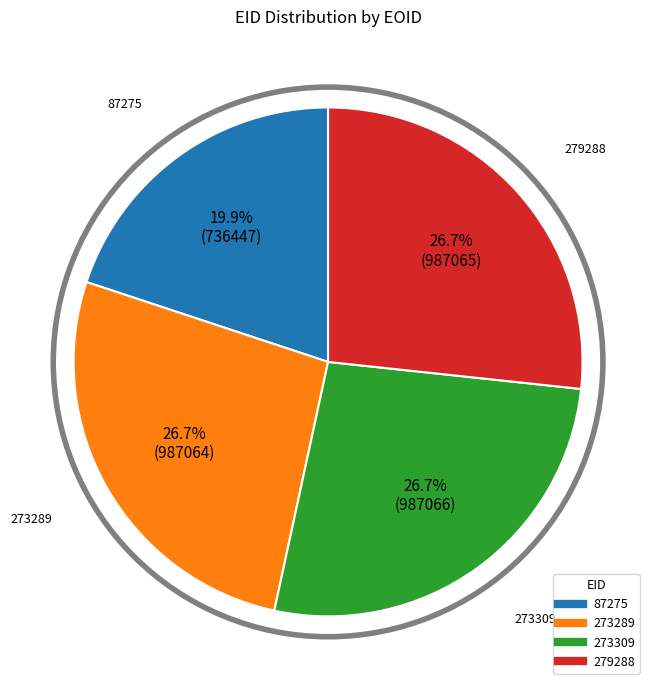

Which slice is the smallest?

87275